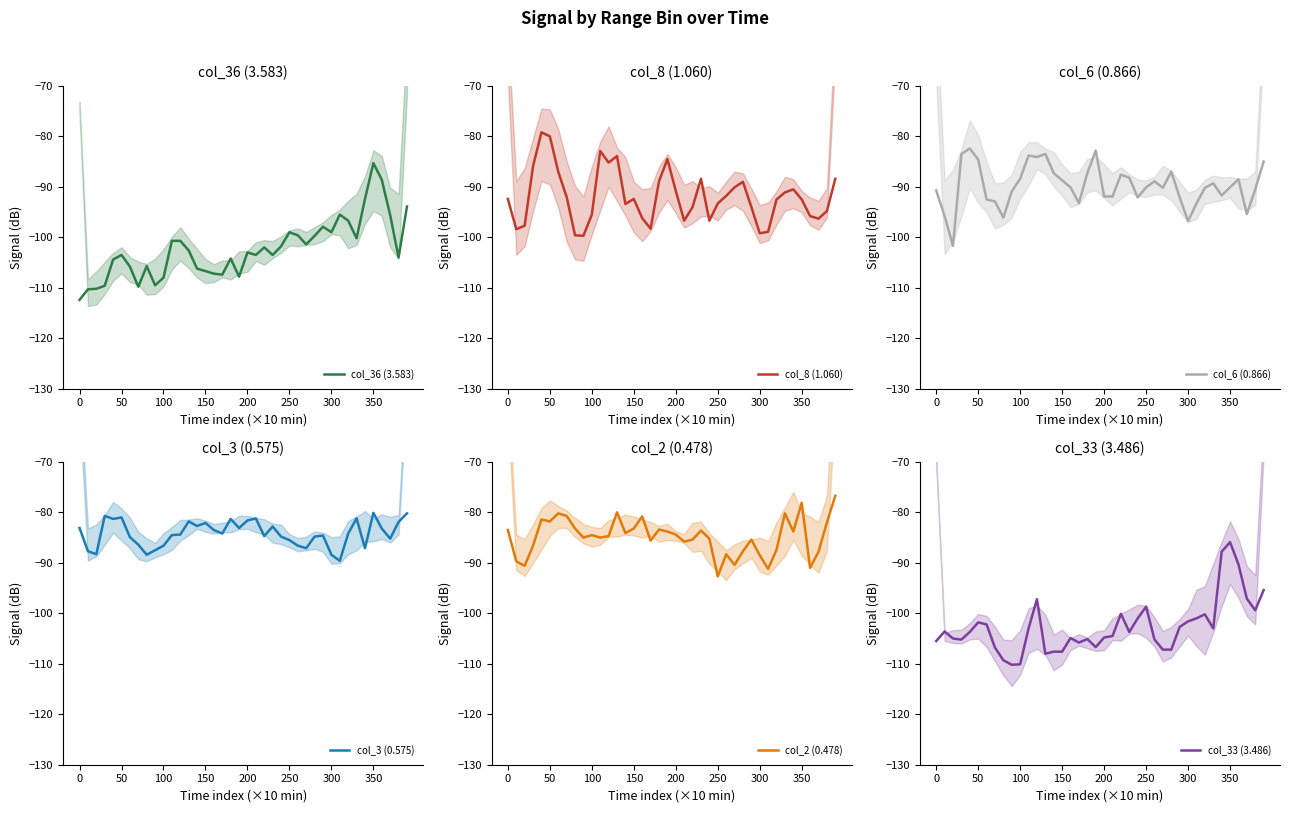

What are all the series names shown in the legend?

col_36 (3.583), col_8 (1.060), col_6 (0.866), col_3 (0.575), col_2 (0.478), col_33 (3.486)